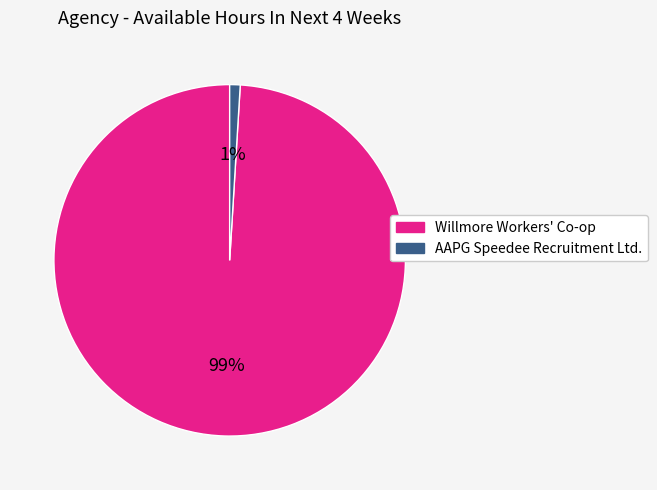

To the nearest percent, what is the average slice percentage?

50%